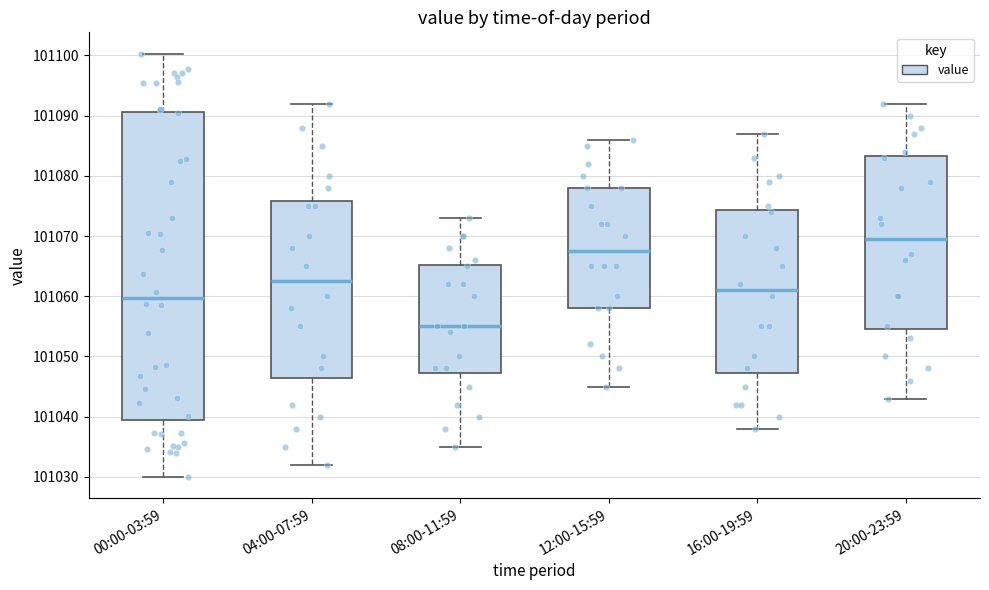

Which box's median line is the lowest?

08:00-11:59